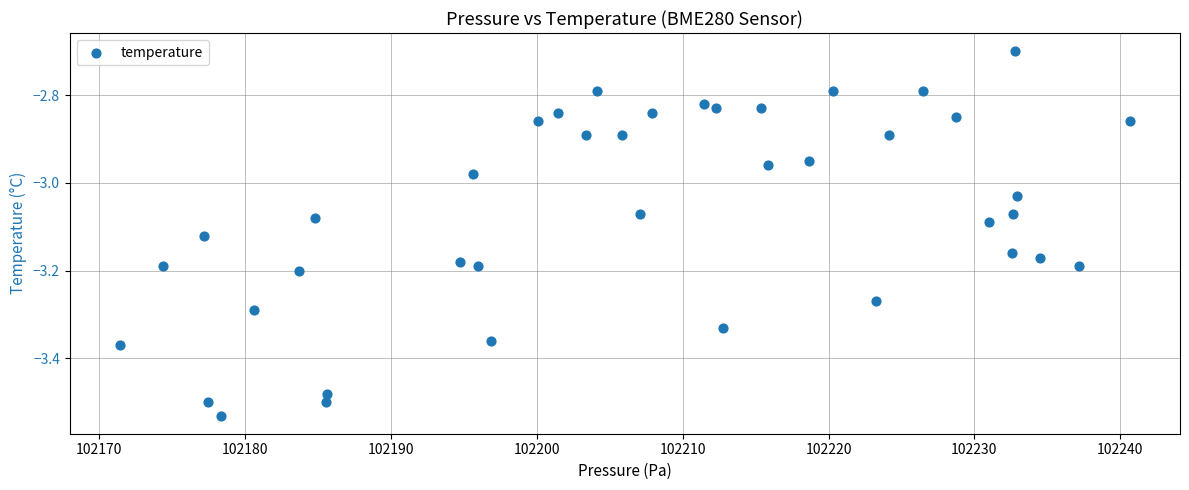

What is the range of Y values (max minus min)?

0.8